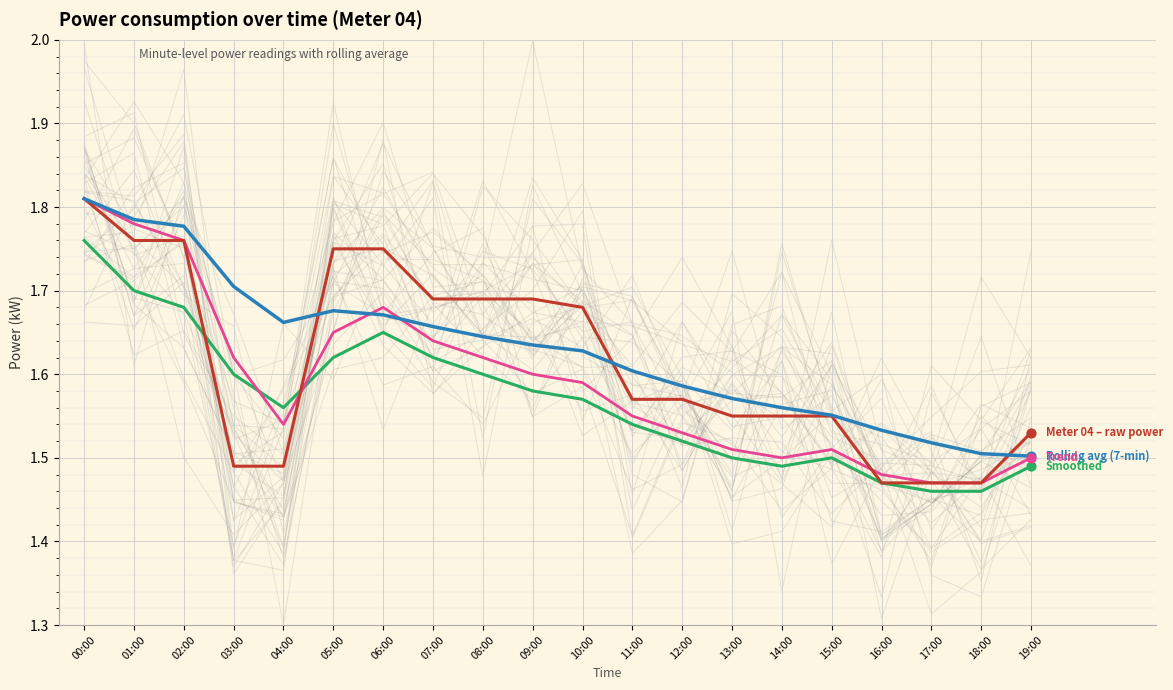

Which series reaches the maximum Y coordinate?

Meter 04 – raw power